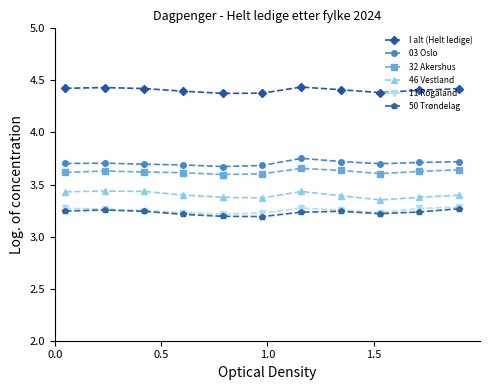

At how many categories does at least one series exceed 3?

11